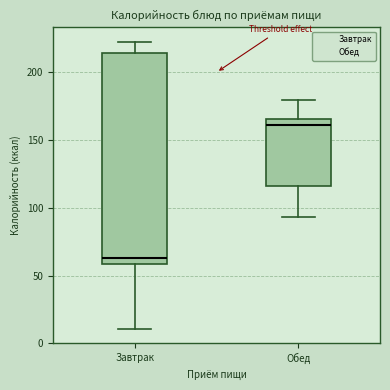

Which box is the tallest, from its lower edge to its upper edge?

Завтрак